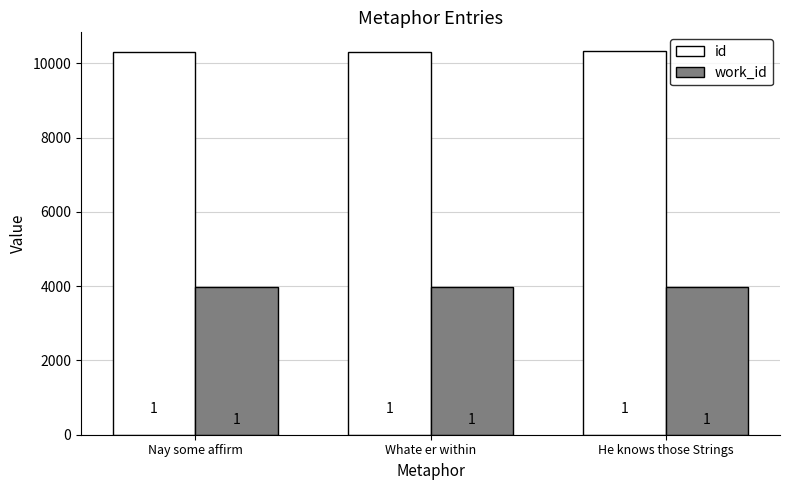

The value of work_id at He knows those Strings is 3978. True or false?

True